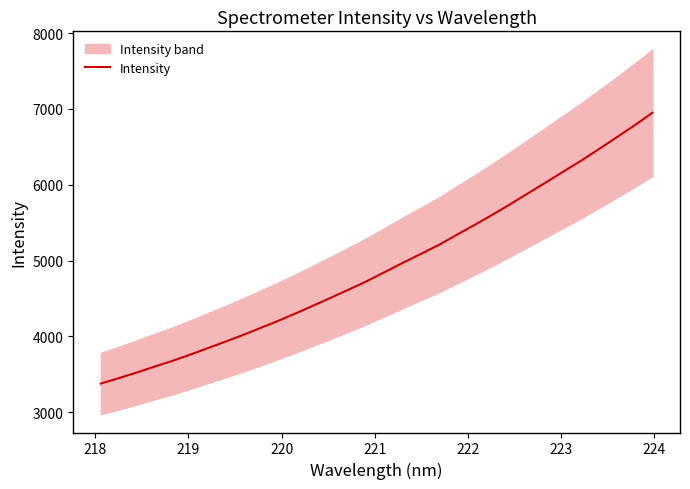

What is the difference between the maximum and minimum values?

3571.0